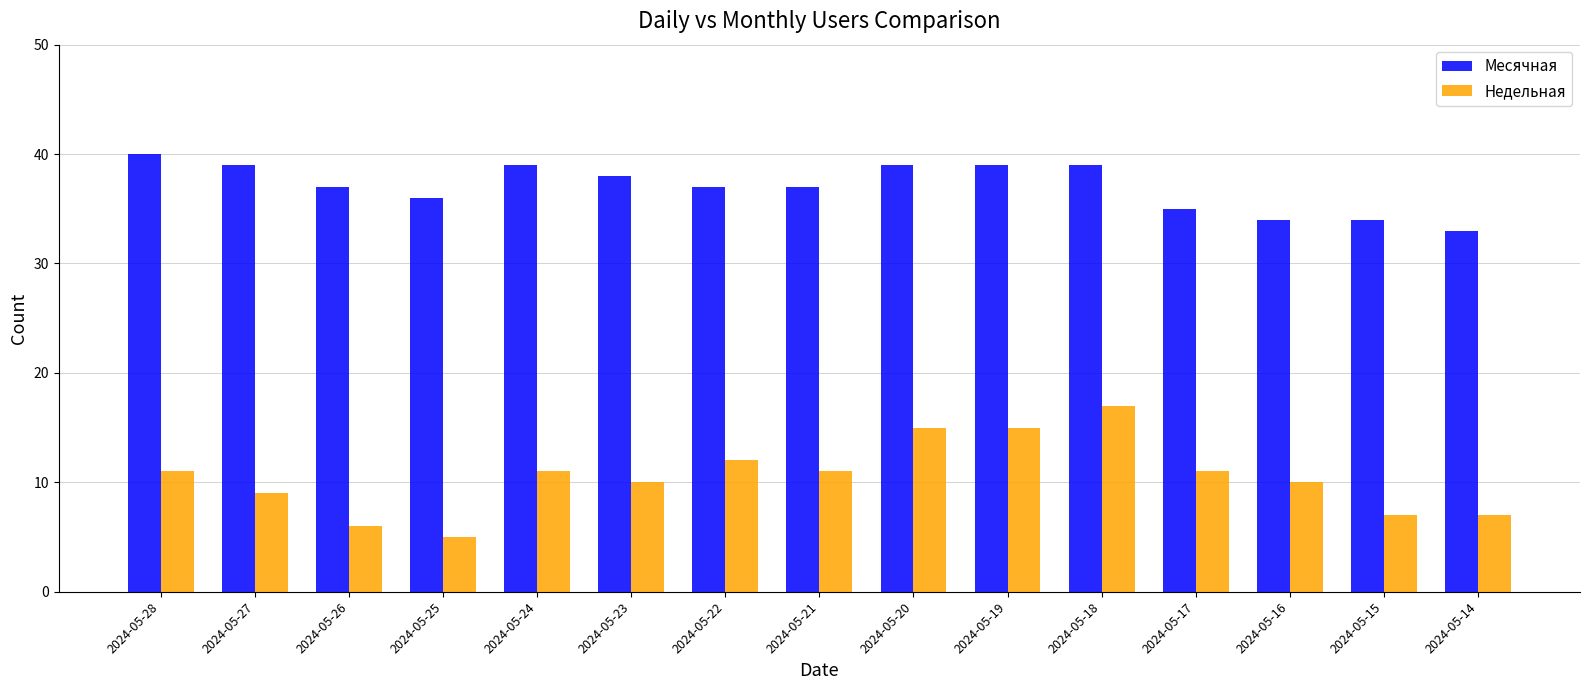

What is the approximate value of Недельная at 2024-05-26, to the nearest 10?

10